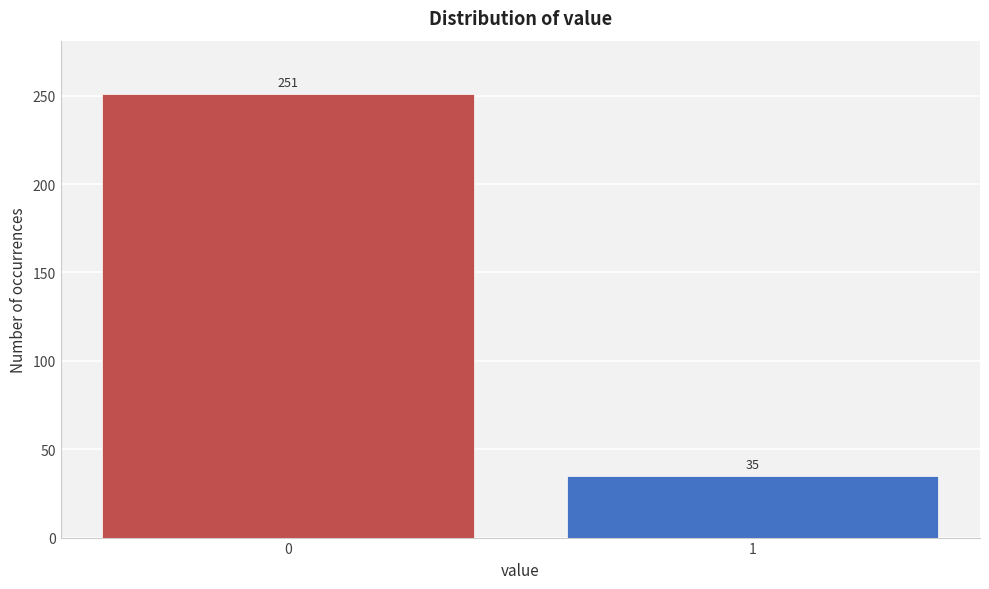

Reading right to left, list all the values displayed in this chart.

1=35	0=251